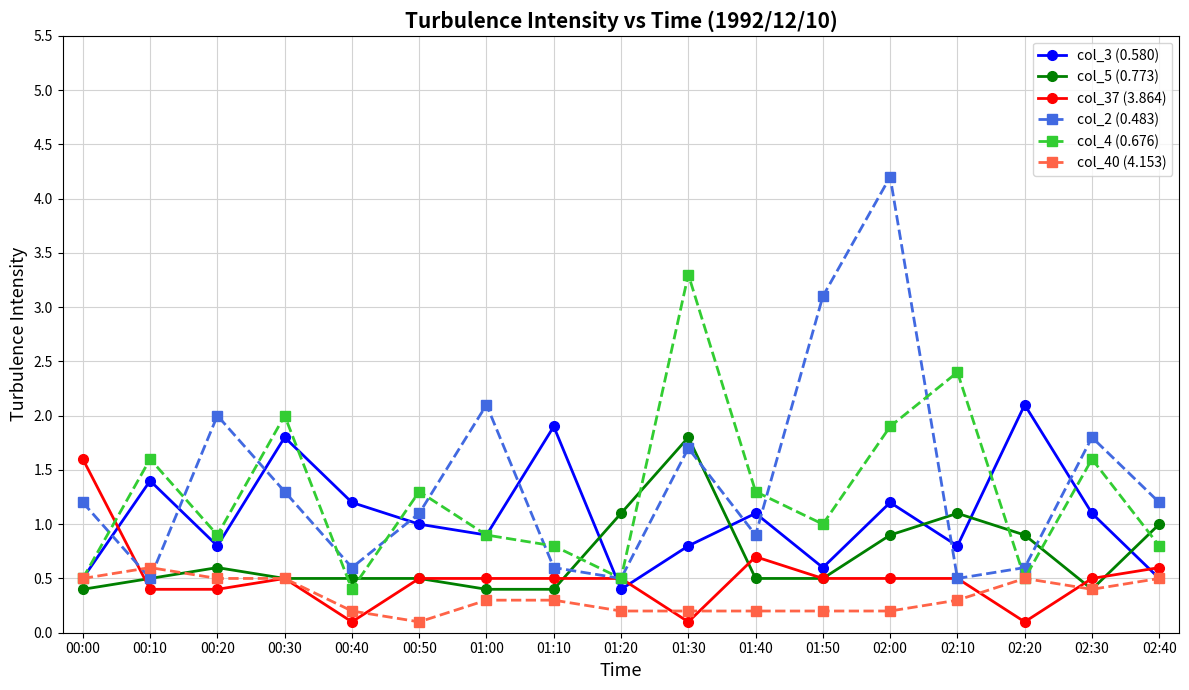

How many col_40 (4.153) values are between 0 and 1?

17